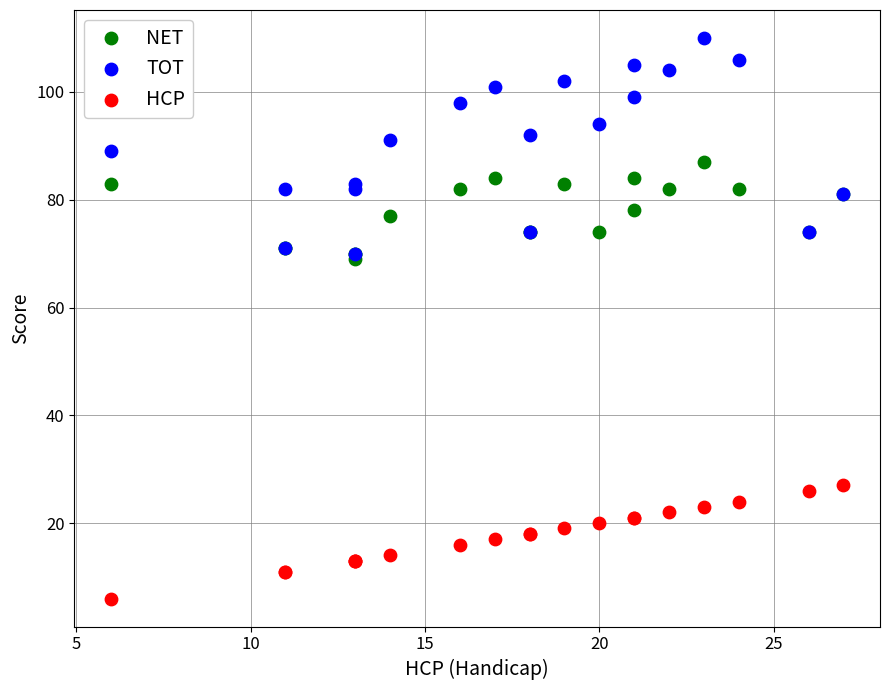

Which series has the largest Y range (max minus min)?

TOT